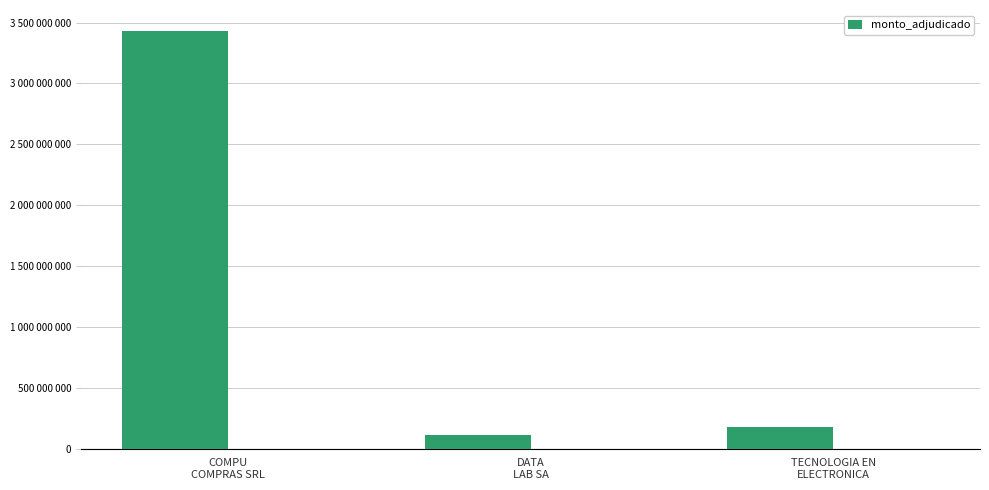

Is it true that the value at COMPU
COMPRAS SRL is 1732870056?

False